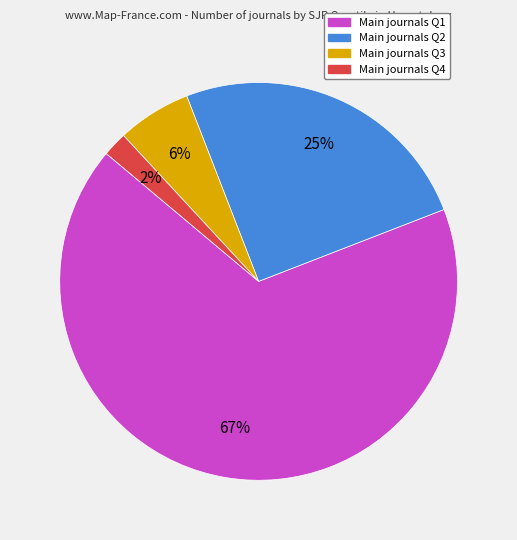

To the nearest percent, what is the average slice percentage?

25%